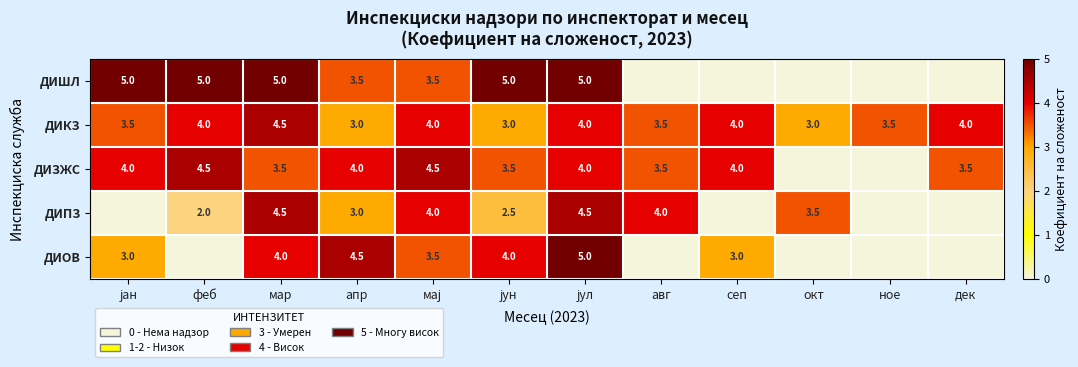

Which category has the highest value across all series?

јан